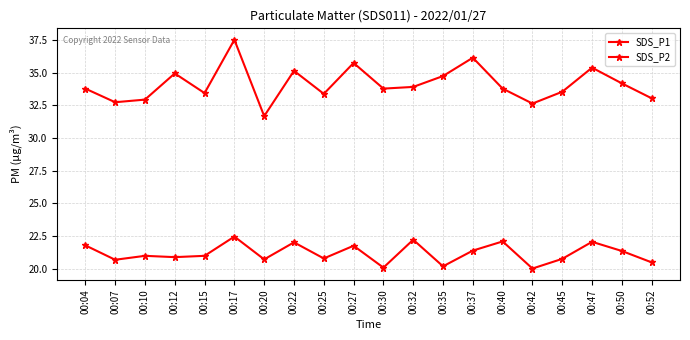

True or false: SDS_P1 and SDS_P2 intersect in this chart.

False